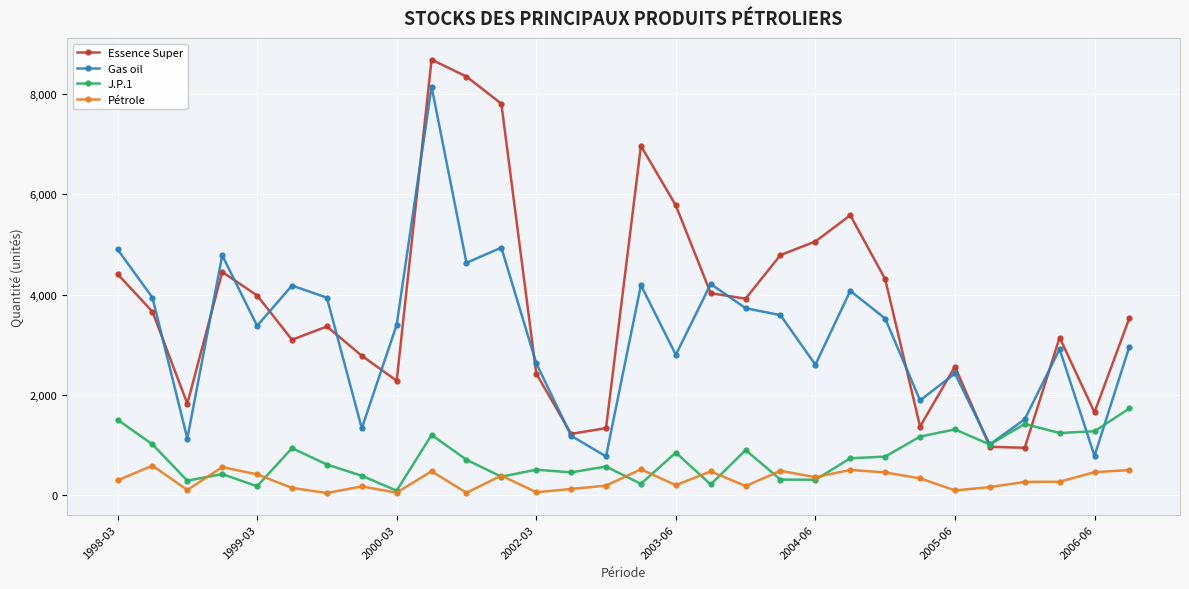

True or false: Gas oil and Pétrole intersect in this chart.

False